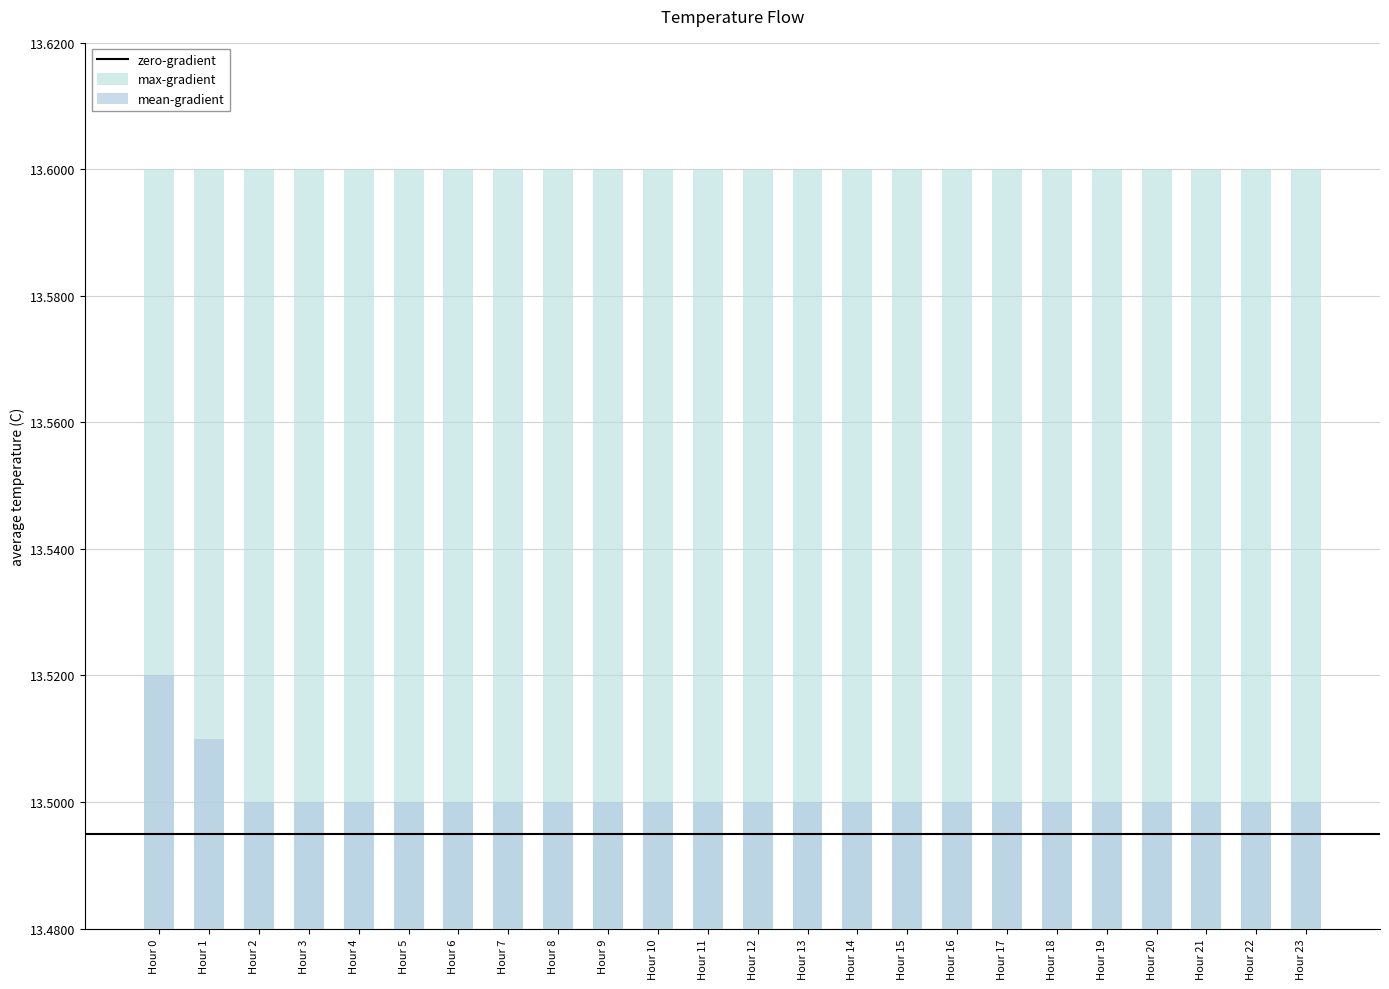

What is the value of the 21st bar from the left?

13.5